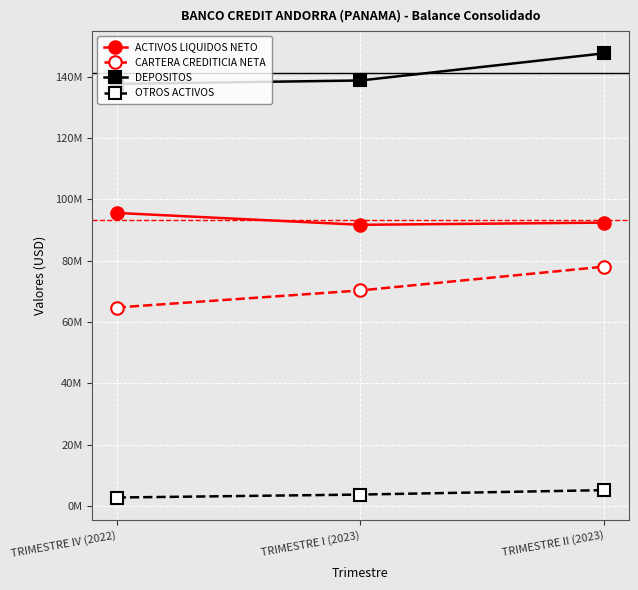

What is the label of the 3rd point from the right?

TRIMESTRE IV (2022)